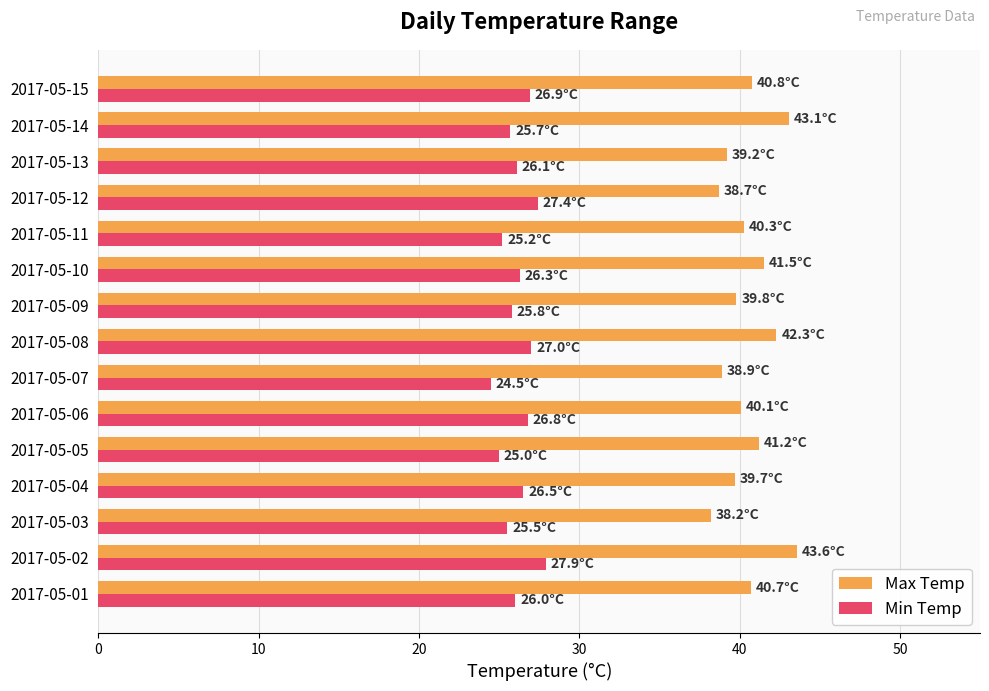

Is it true that Min Temp equals 43.3 at 2017-05-10?

False